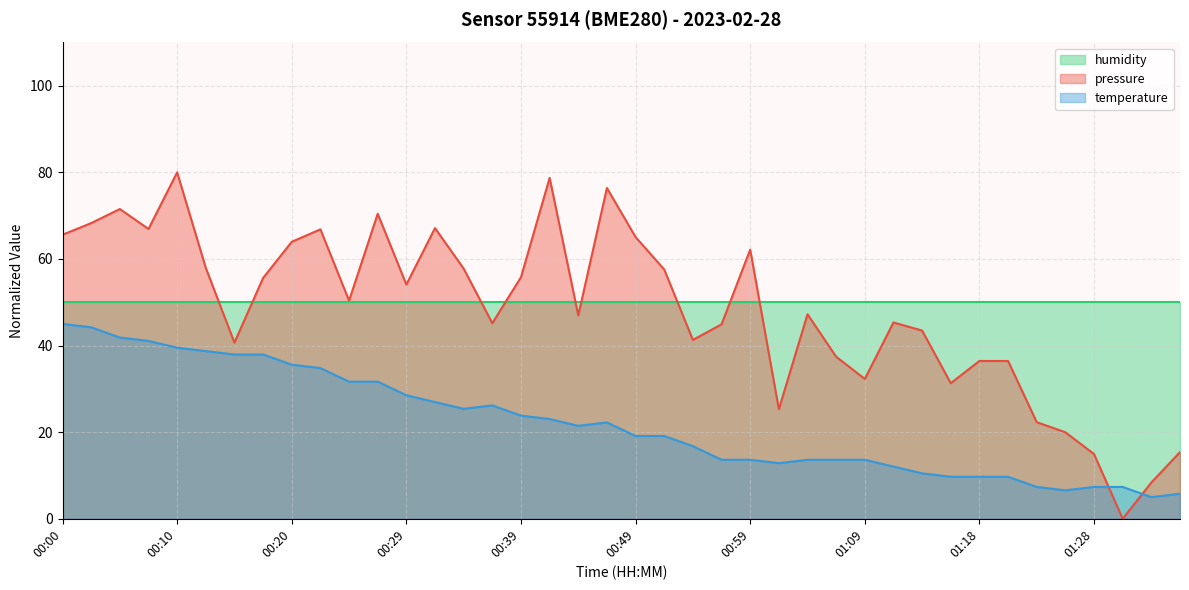

Which category has the lowest value in the pressure series?

01:31